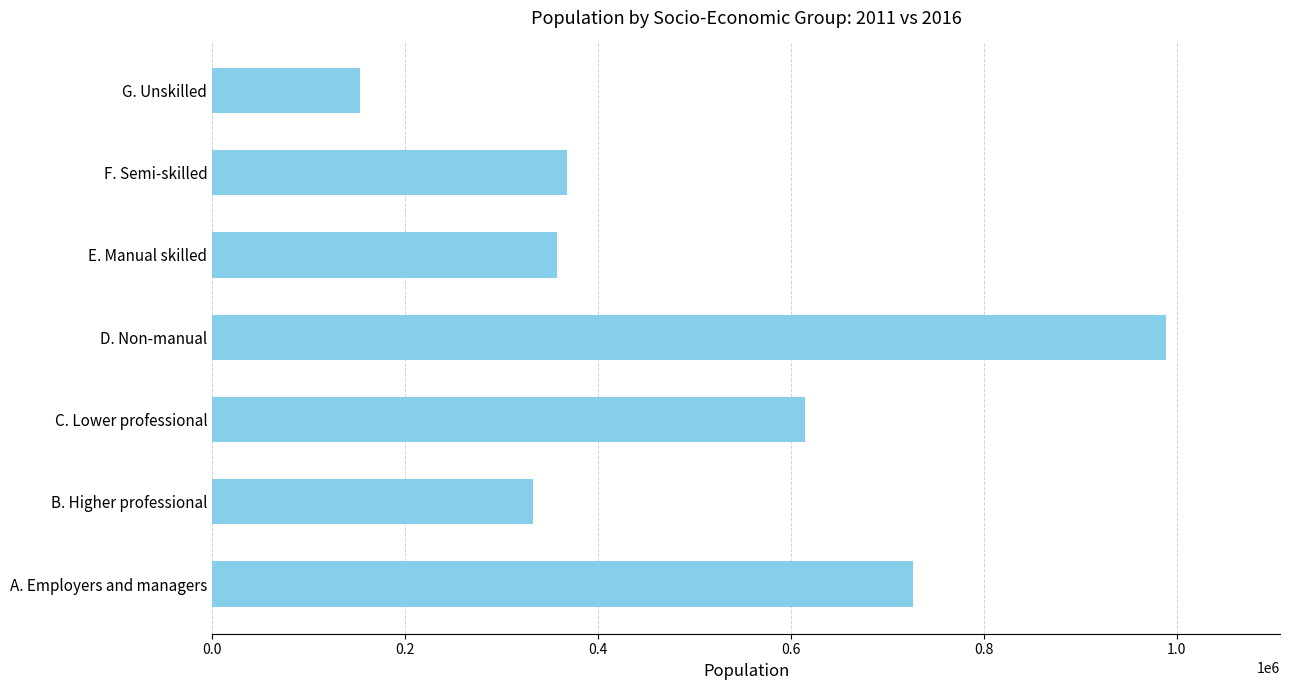

Reading bottom to top, extract all data points from this chart.

726785	332406	614828	988268	357057	367568	152902